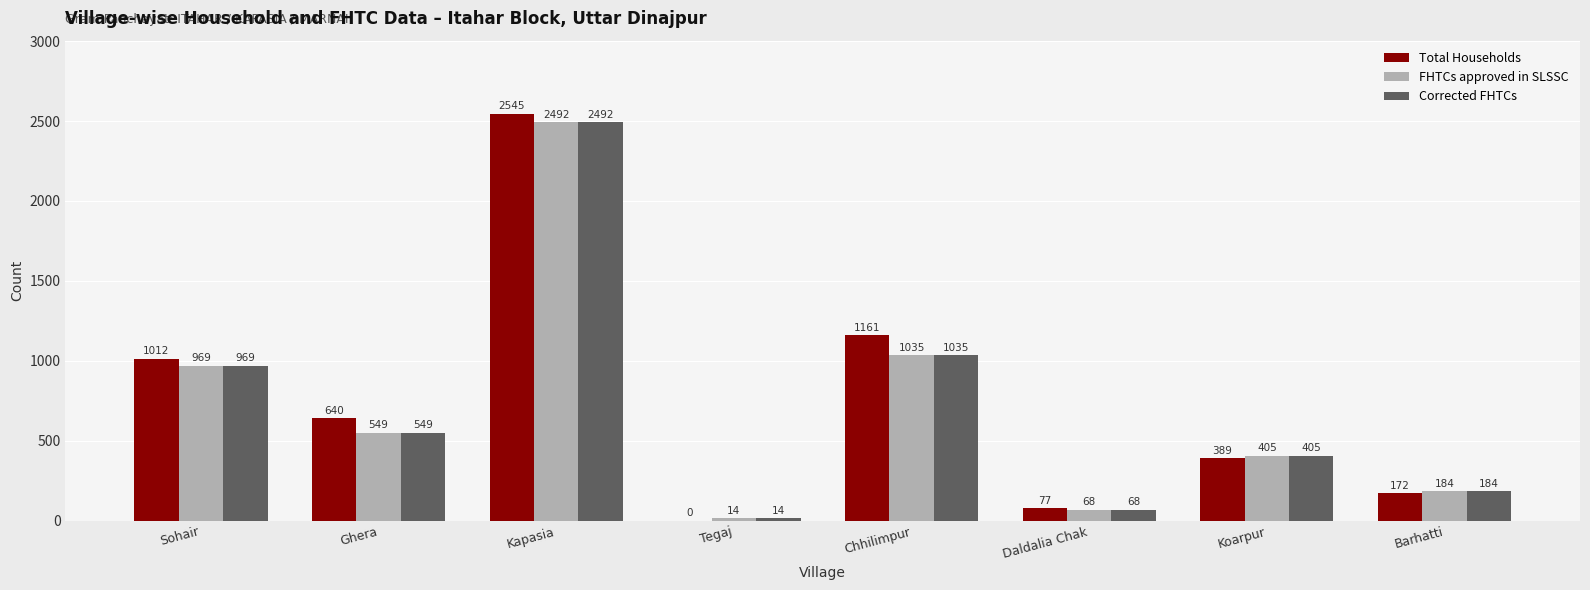

Reading right to left, what are all the values shown in this chart?

Total Households: 172	389	77	1161	0	2545	640	1012
FHTCs approved in SLSSC: 184	405	68	1035	14	2492	549	969
Corrected FHTCs: 184	405	68	1035	14	2492	549	969